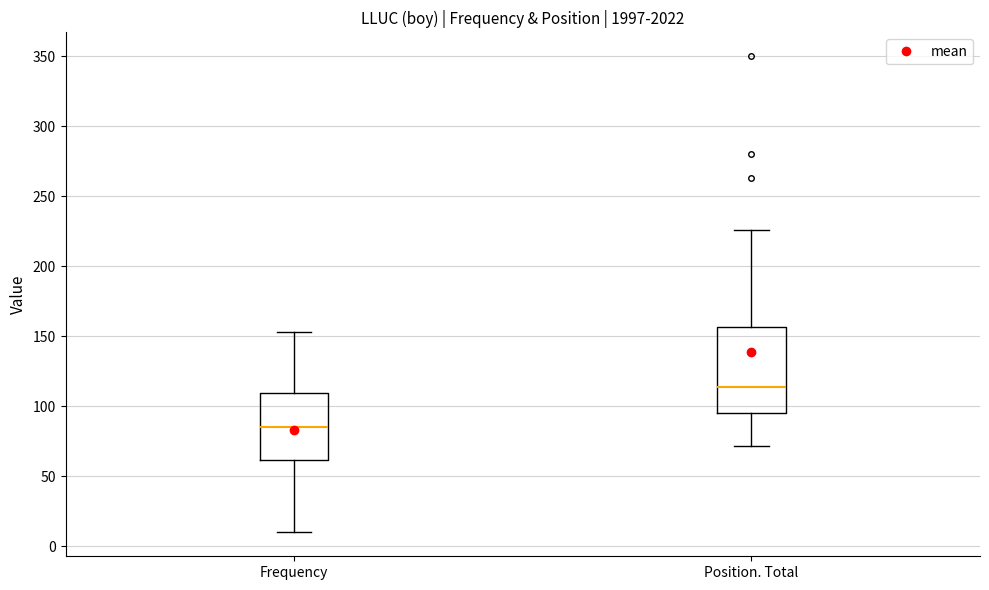

Which box has the lowest median line?

Frequency